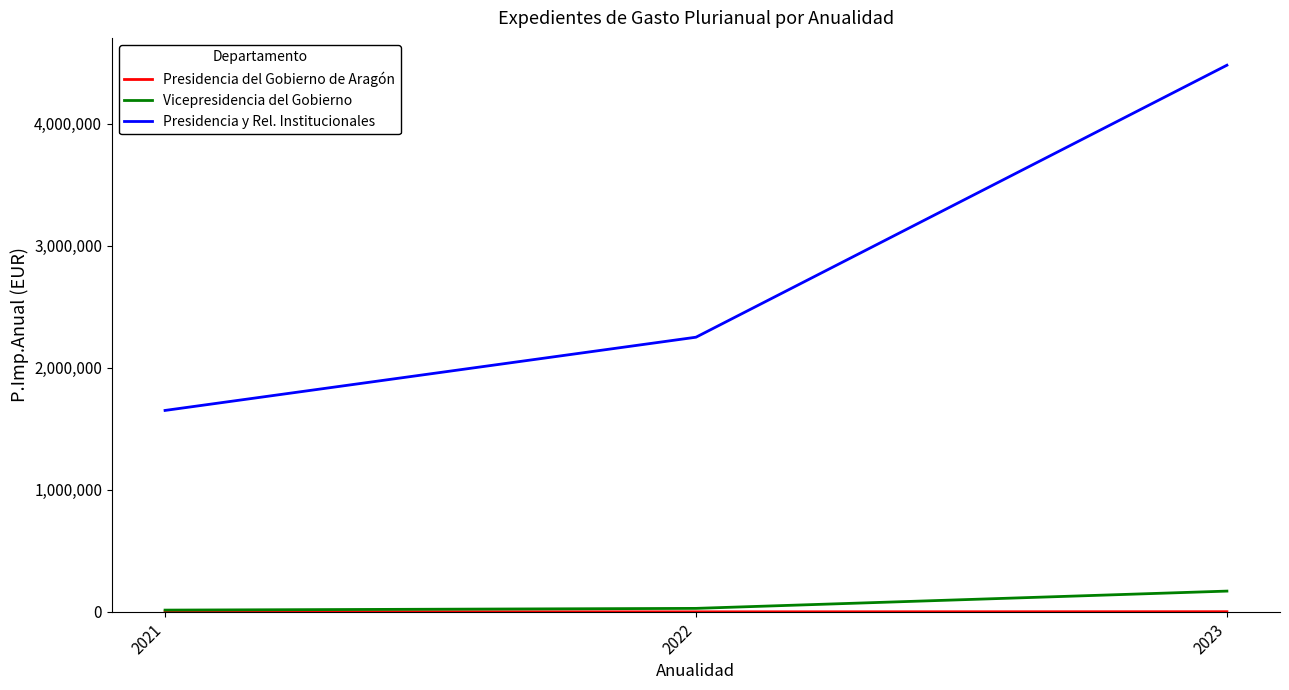

At which label does Vicepresidencia del Gobierno reach its peak?

2023